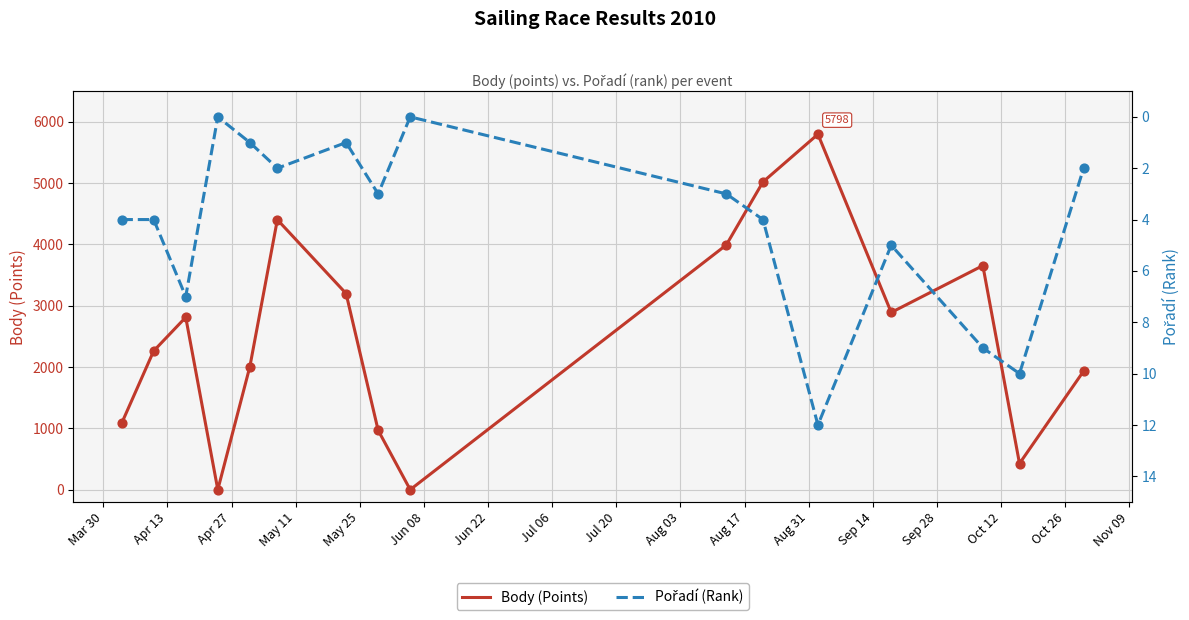

Which series has the largest total across all categories?

Body (Points)